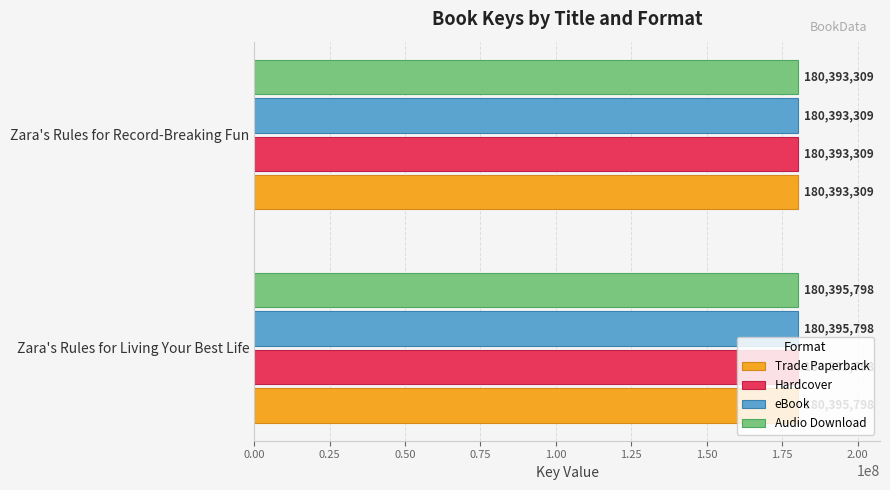

Count the Hardcover values in the range 180393309 to 180395798.

2